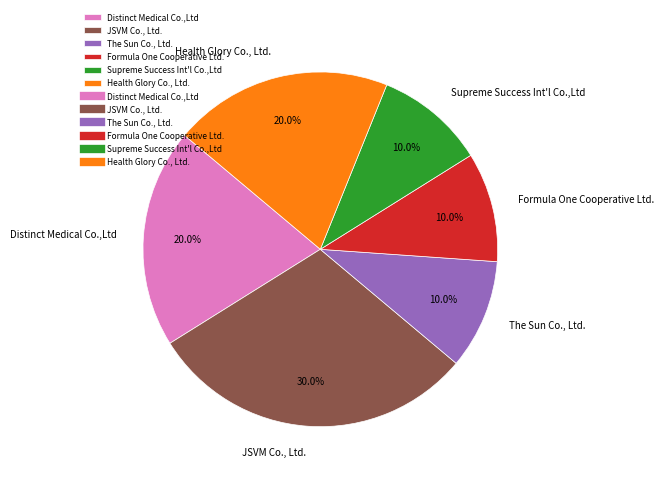

The Distinct Medical Co.,Ltd slice represents 26% of the pie. True or false?

False